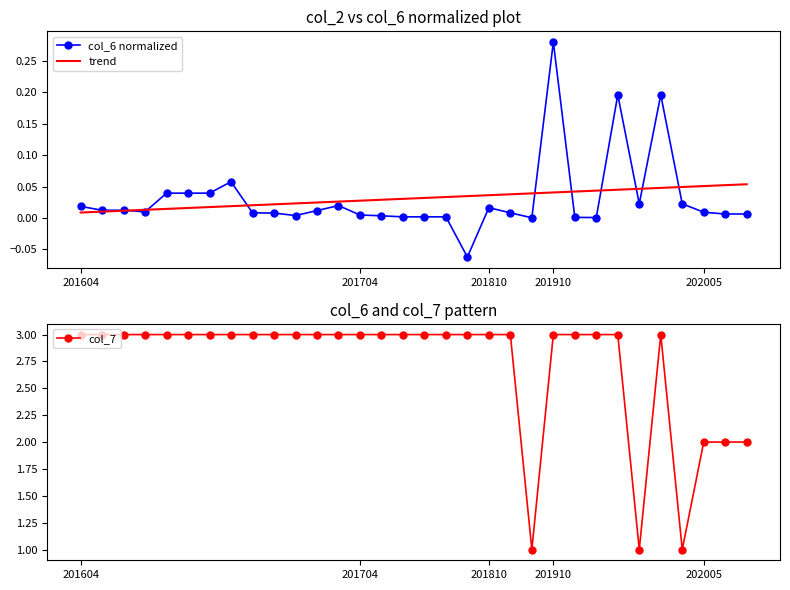

Reading right to left, transcribe all the data shown in this chart.

col_6 normalized: 0.0	0.0	0.0	0.0	0.2	0.0	0.2	0.0	0.0	0.3	0.0	0.0	0.0	-0.1	0.0	0.0	0.0	0.0	0.0	0.0	0.0	0.0	0.0	0.0	0.1	0.0	0.0	0.0	0.0	0.0	0.0	0.0
trend: 0.1	0.1	0.1	0.0	0.0	0.0	0.0	0.0	0.0	0.0	0.0	0.0	0.0	0.0	0.0	0.0	0.0	0.0	0.0	0.0	0.0	0.0	0.0	0.0	0.0	0.0	0.0	0.0	0.0	0.0	0.0	0.0
col_7: 2.0	2.0	2.0	1.0	3.0	1.0	3.0	3.0	3.0	3.0	1.0	3.0	3.0	3.0	3.0	3.0	3.0	3.0	3.0	3.0	3.0	3.0	3.0	3.0	3.0	3.0	3.0	3.0	3.0	3.0	3.0	3.0